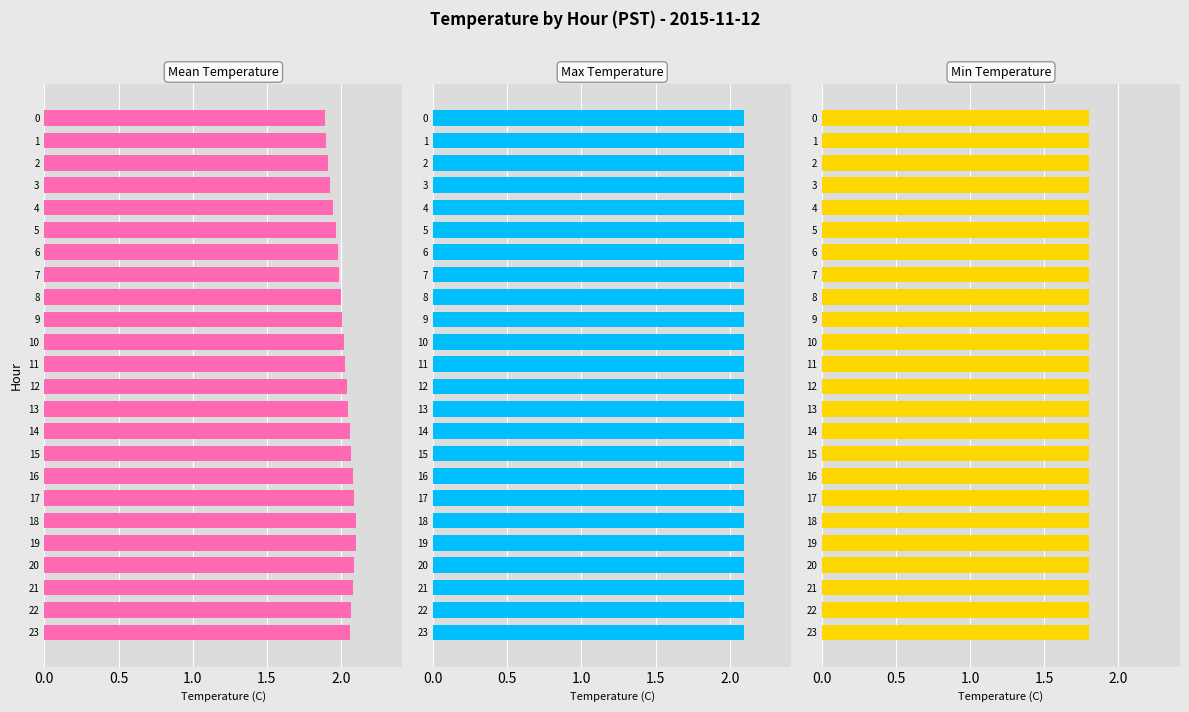

What is the difference between the highest and lowest values at 17?

1.4